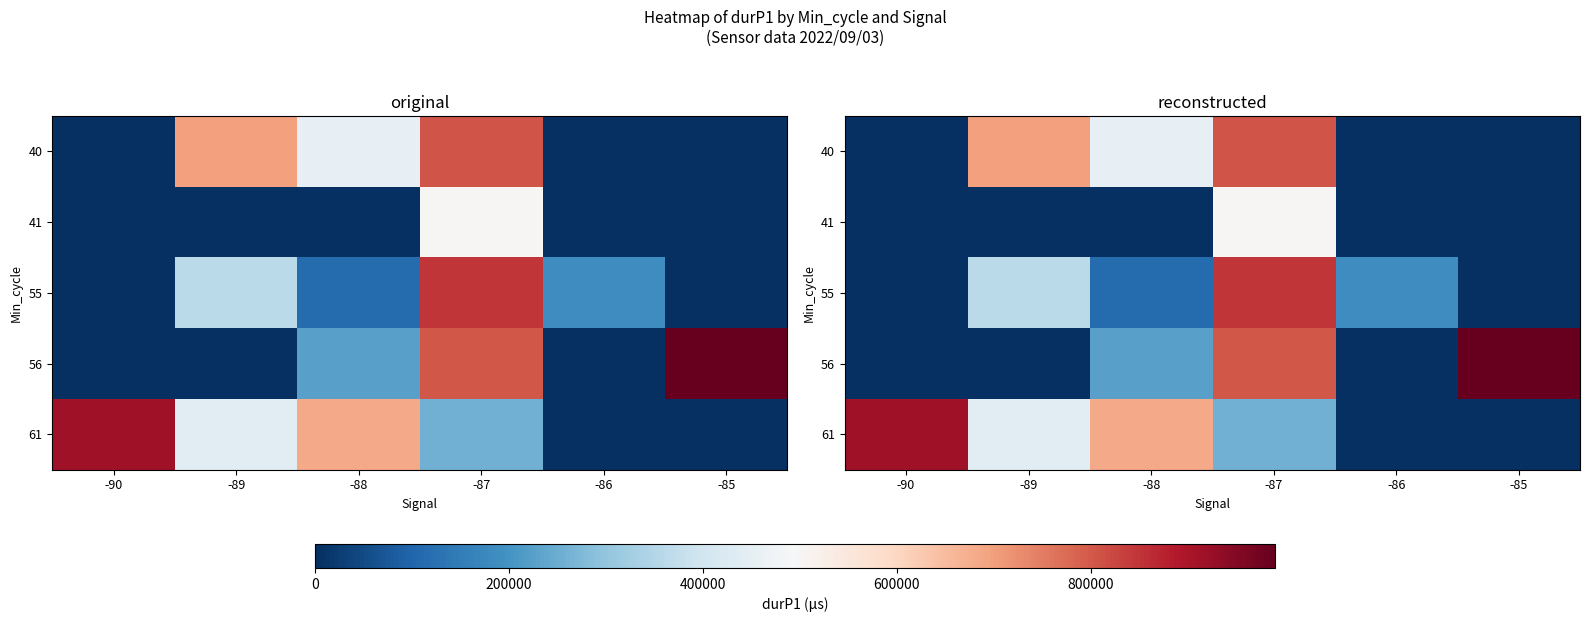

At which label is 40 closest to 403302?

-88